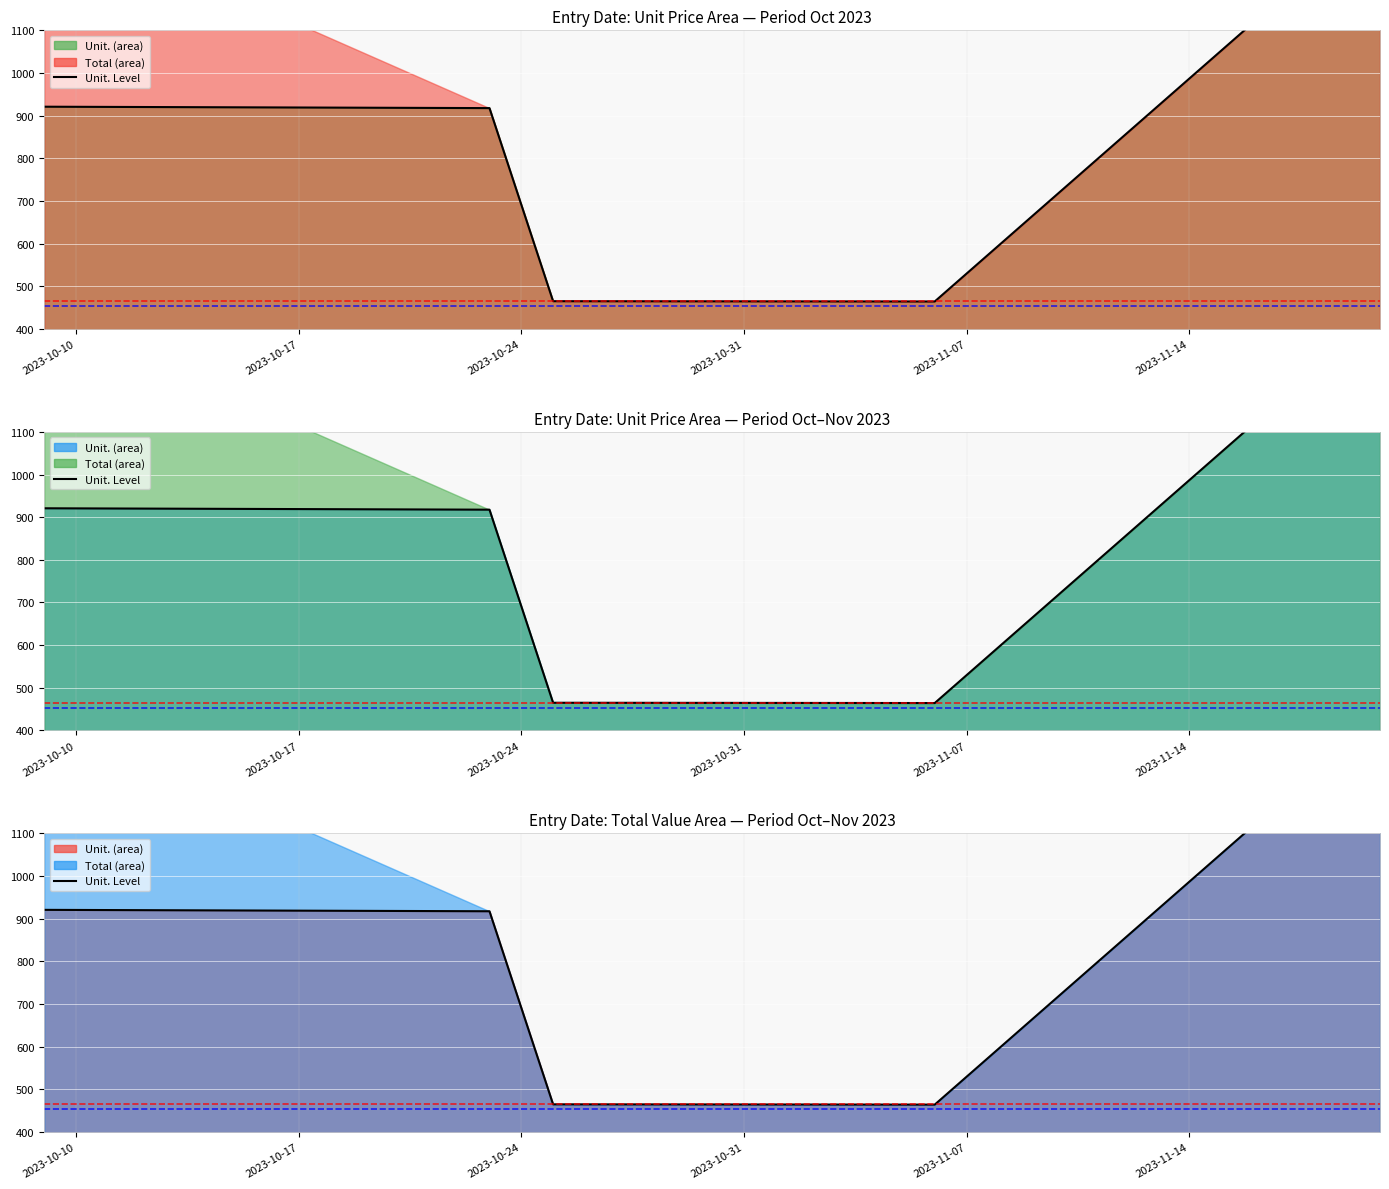

How many lines are shown in the chart?

1